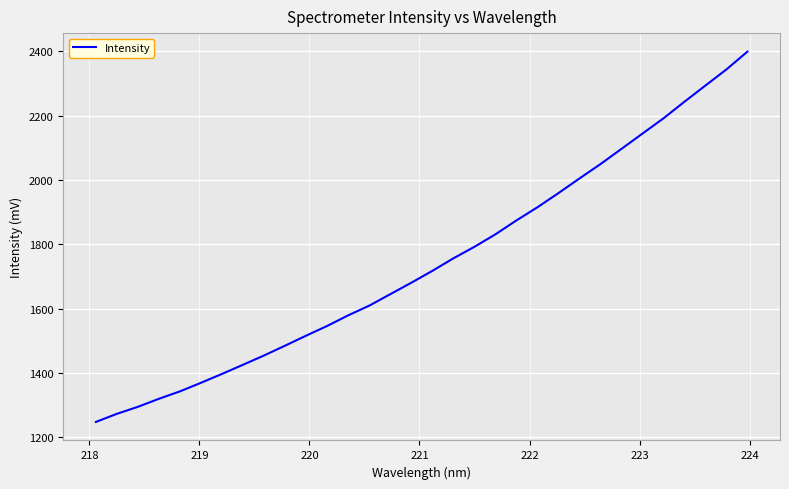

What is the smallest value displayed?

1247.9